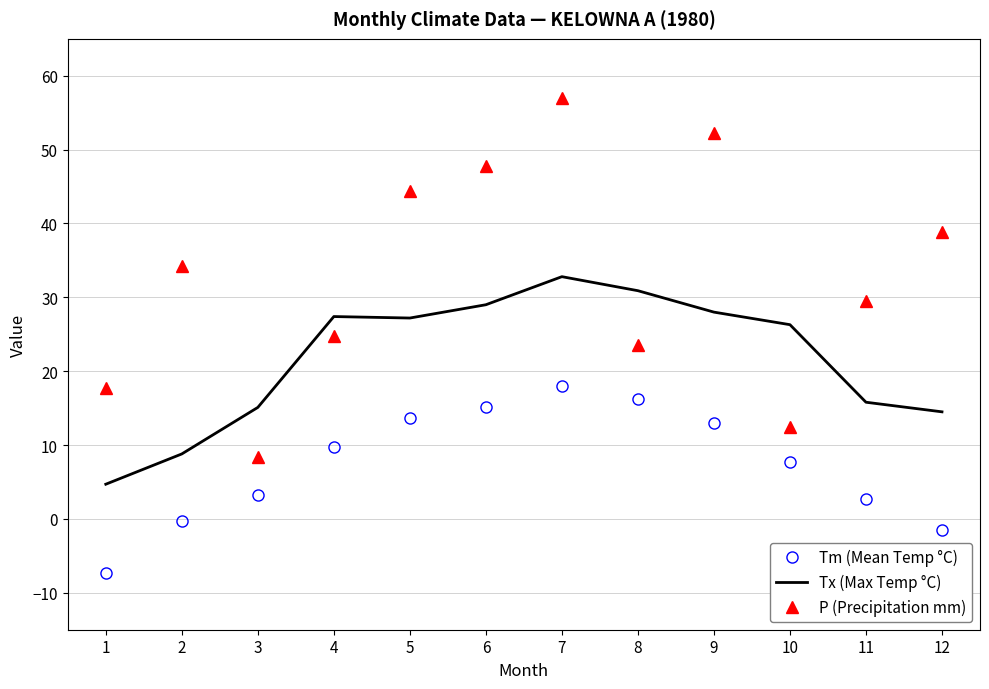

What is the difference between the highest and lowest values at 4?

17.7